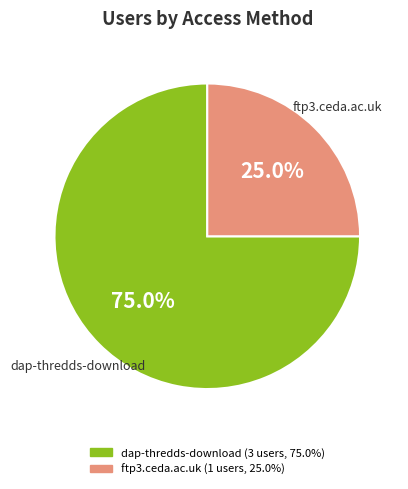

Does dap-thredds-download represent more than half of the total?

Yes